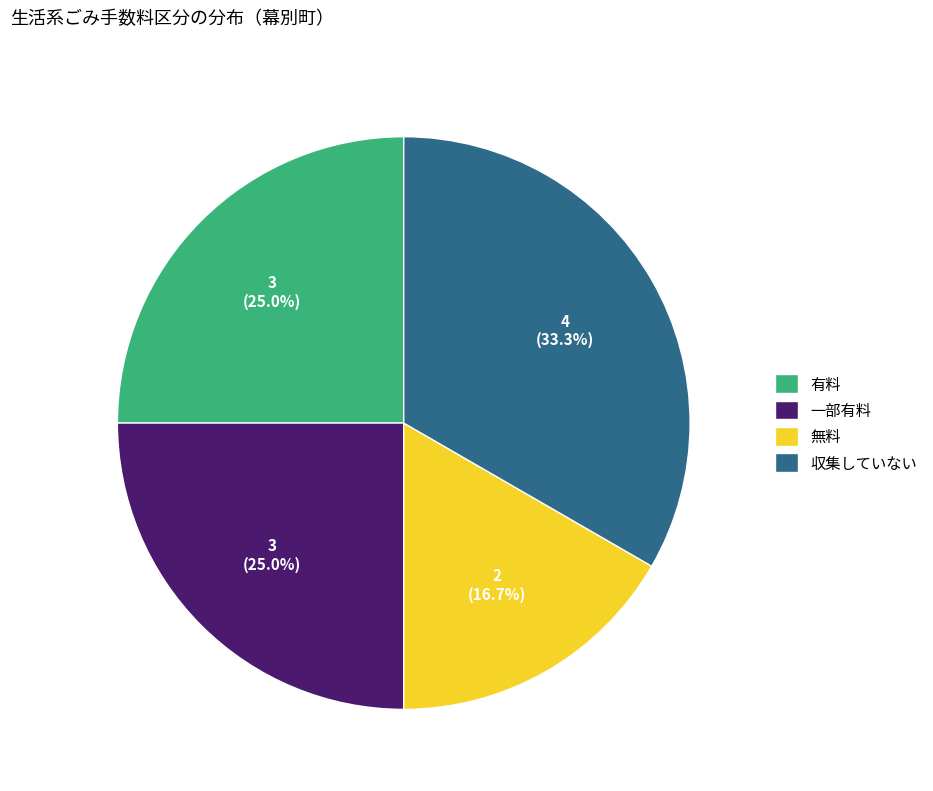

Does 一部有料 represent more than half of the total?

No